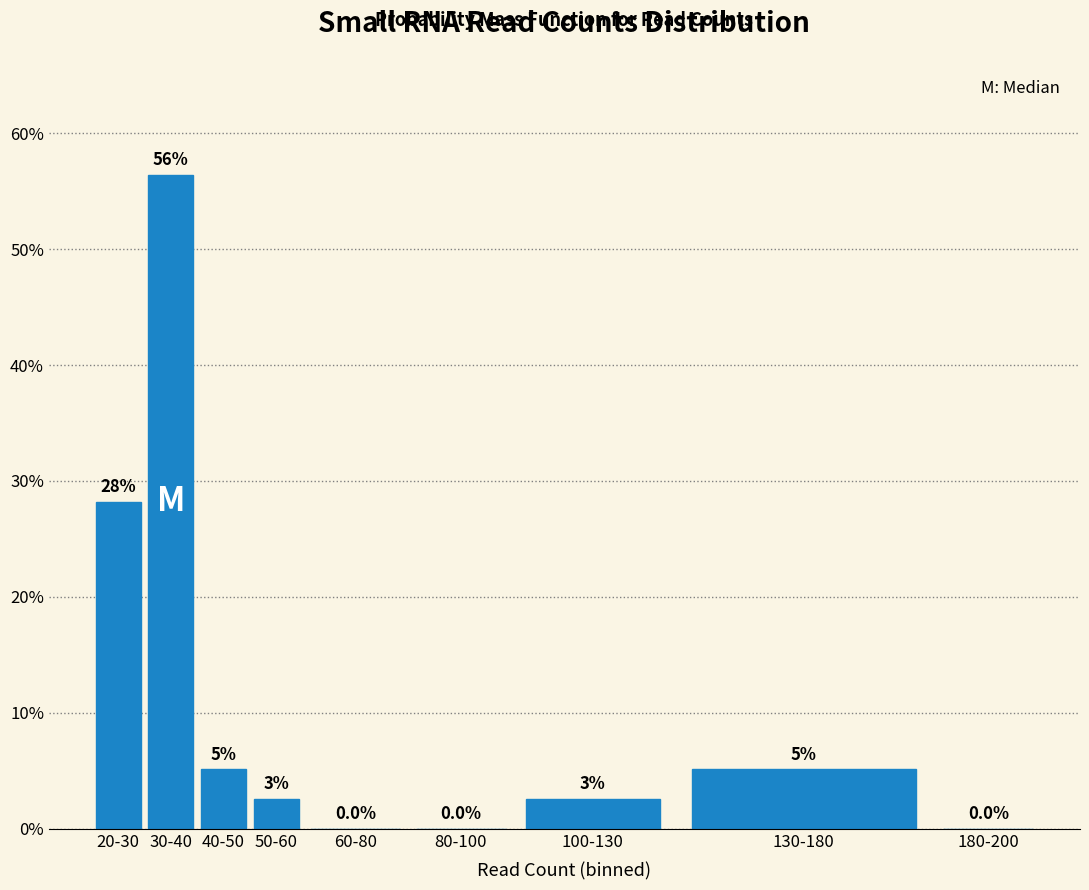

Are the bars horizontal?

No